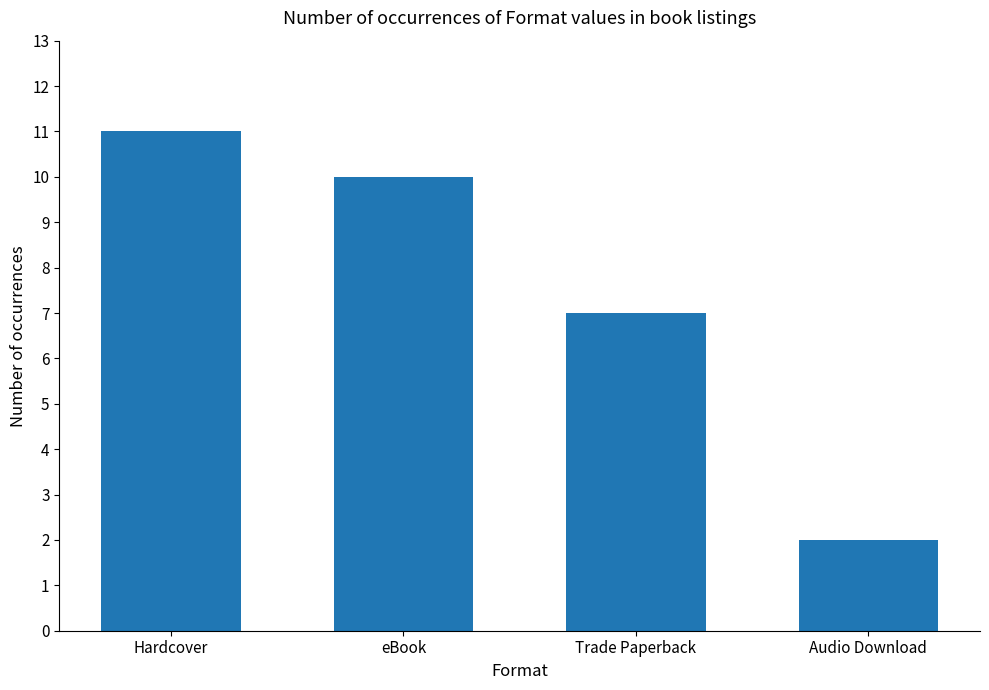

Count the number of categories in the chart.

4